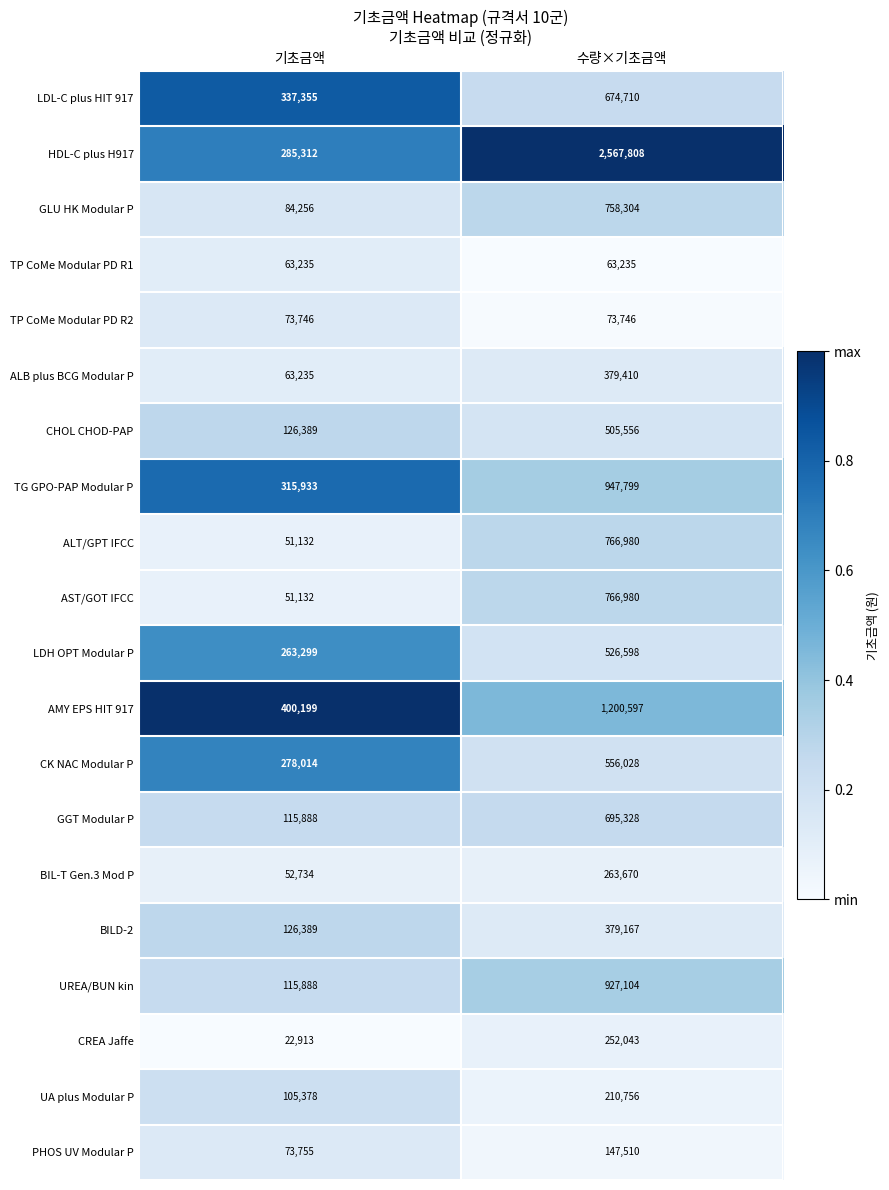

Which category has the highest value across all series?

수량×기초금액